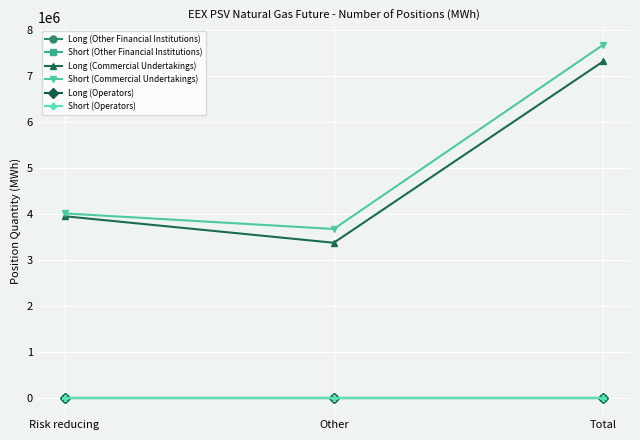

List the series in order of their peak value, highest first.

Short (Commercial Undertakings), Long (Commercial Undertakings), Long (Other Financial Institutions), Short (Other Financial Institutions), Long (Operators), Short (Operators)